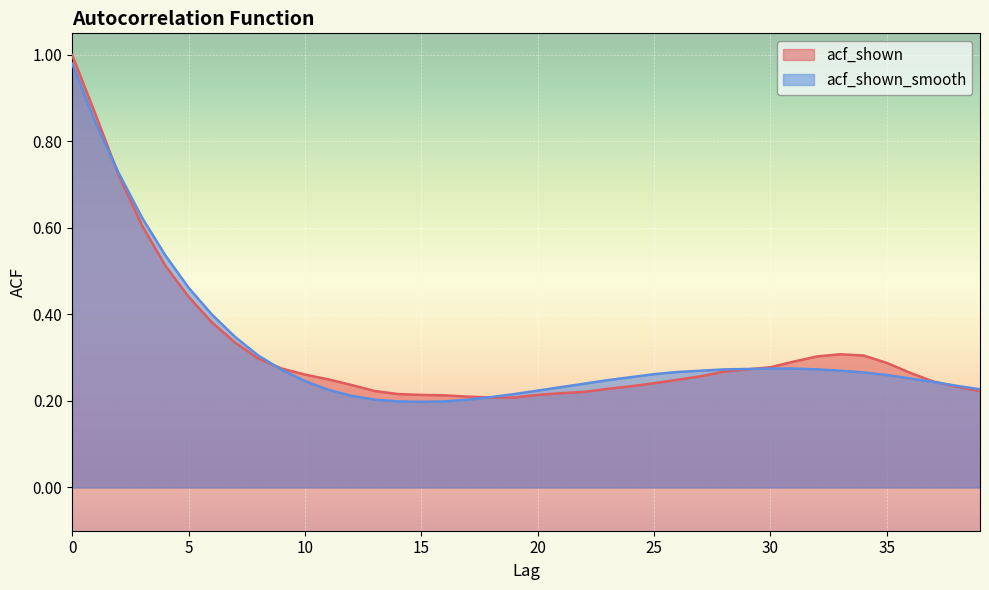

What is the maximum value for acf_shown_smooth?

1.0